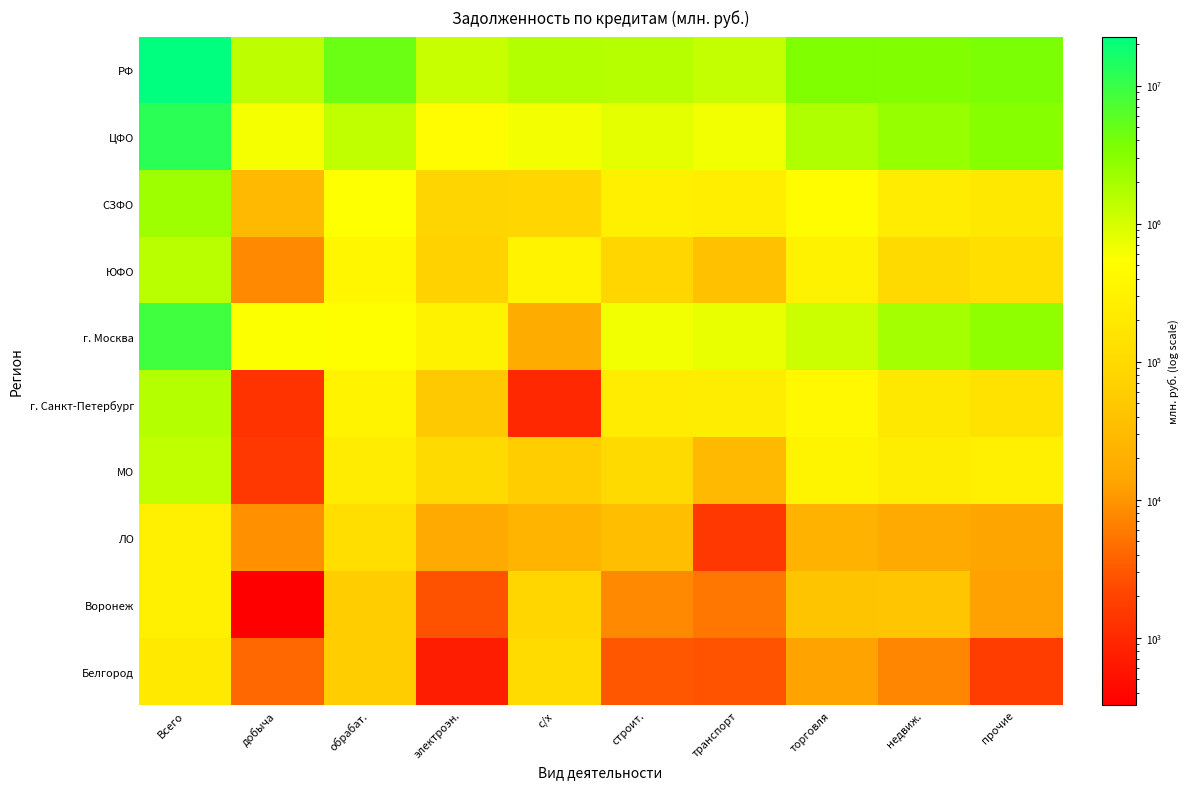

Which series has the largest range (max minus min)?

РФ